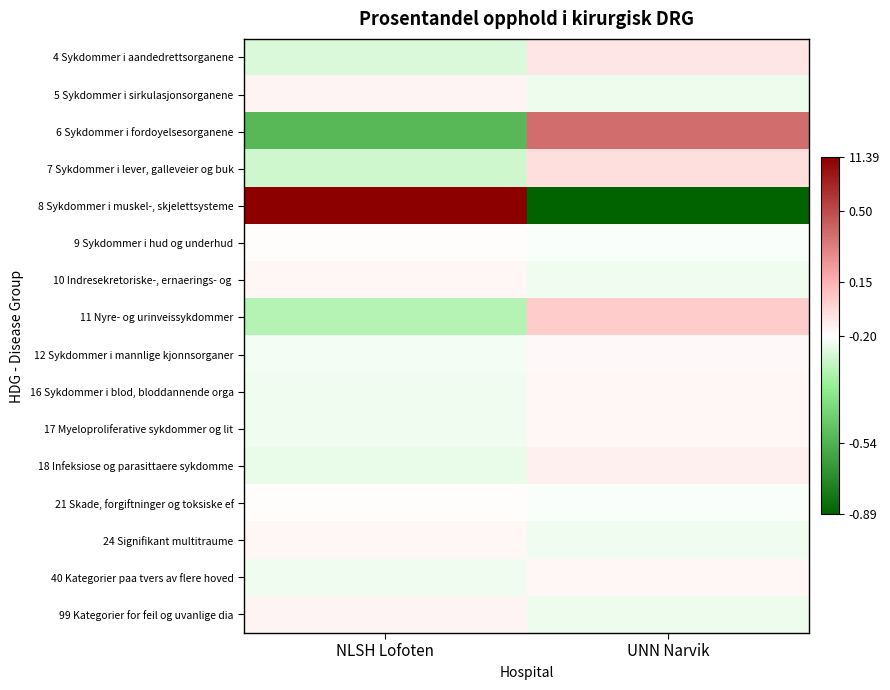

What is the greatest value displayed?

11.4